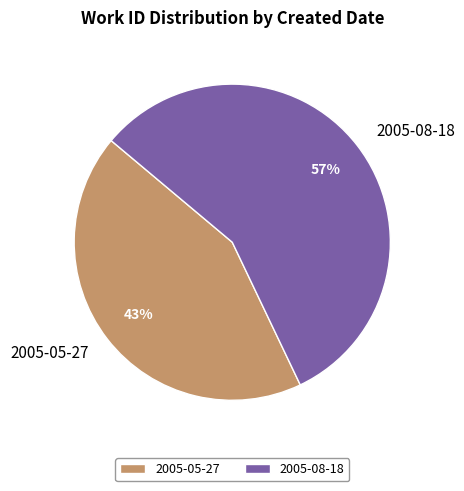

Do 2005-05-27 and 2005-08-18 together represent more than half of the pie?

Yes